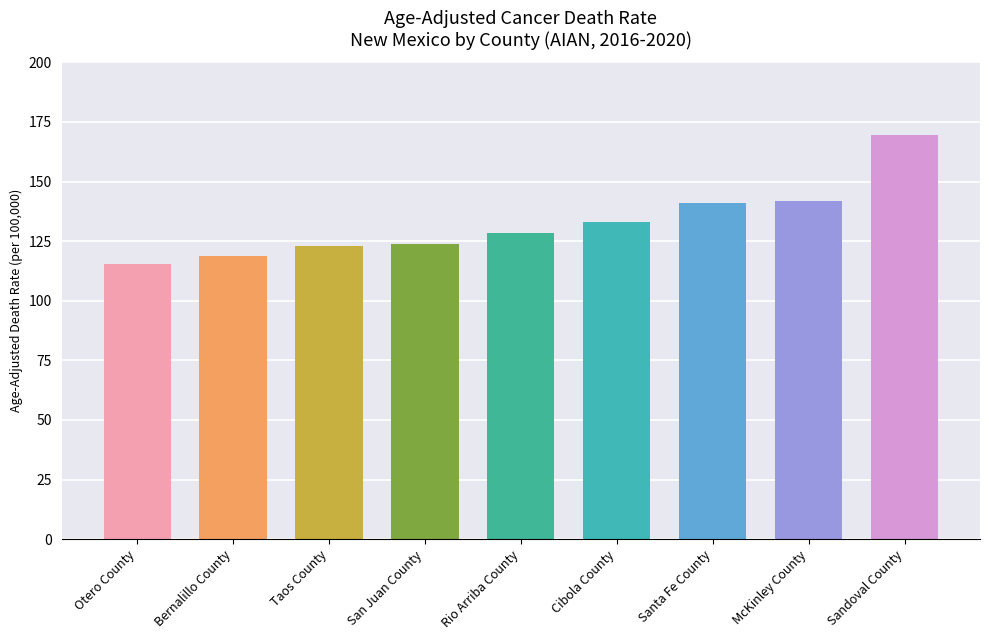

What is the maximum value shown in the chart?

169.5